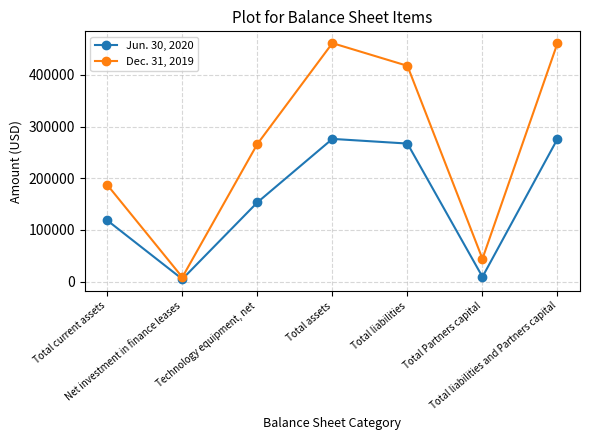

What is the average value of the Dec. 31, 2019 series?

263678